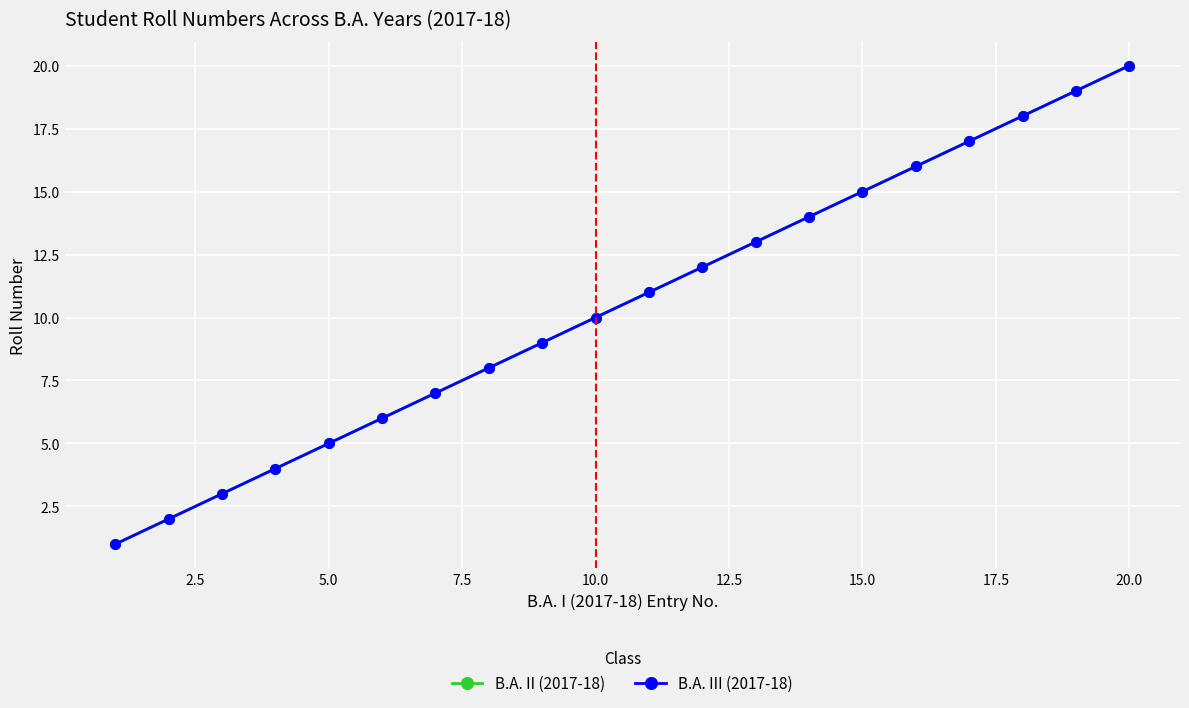

True or false: B.A. III (2017-18) and B.A. II (2017-18) intersect in this chart.

False